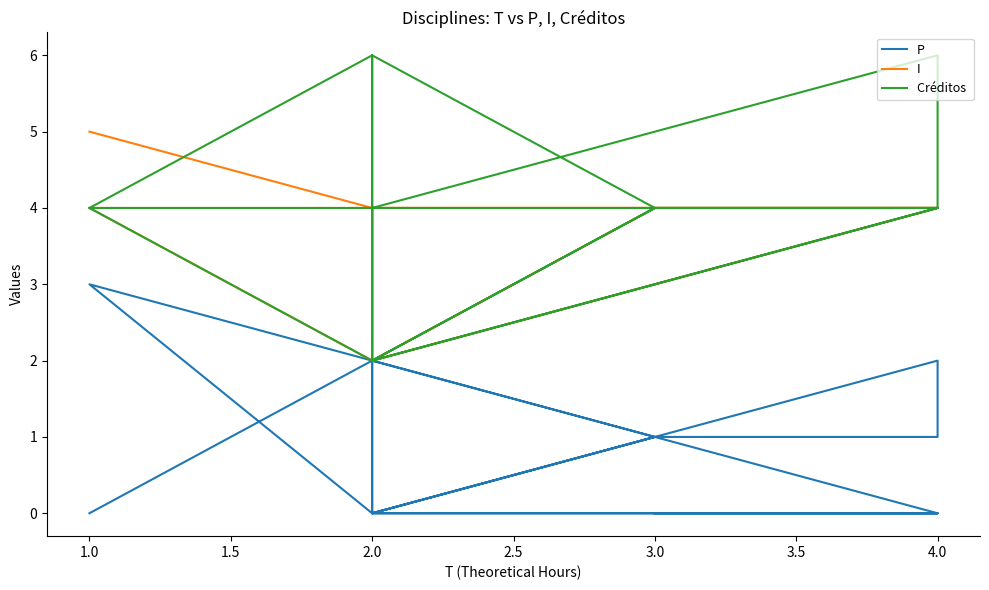

Is this an area chart (filled region under the line)?

No